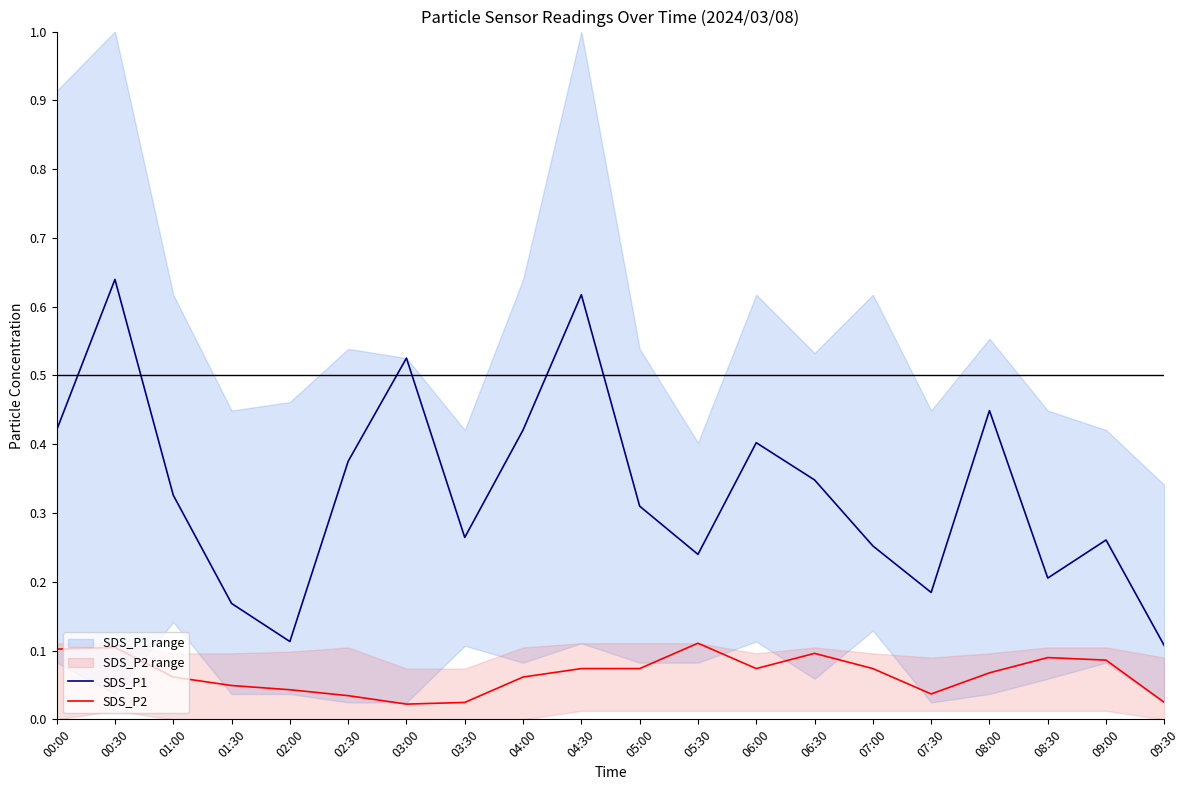

True or false: SDS_P2 and SDS_P1 cross at least once.

False